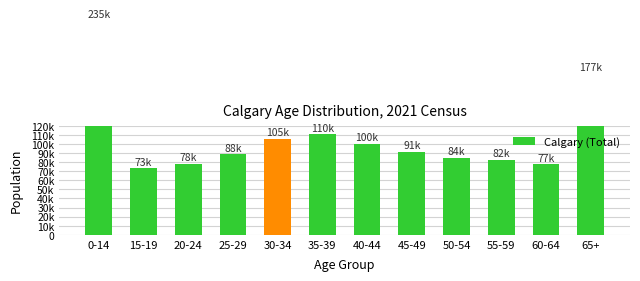

Rank the categories by value from highest to lowest.

0-14, 65+, 35-39, 30-34, 40-44, 45-49, 25-29, 50-54, 55-59, 20-24, 60-64, 15-19